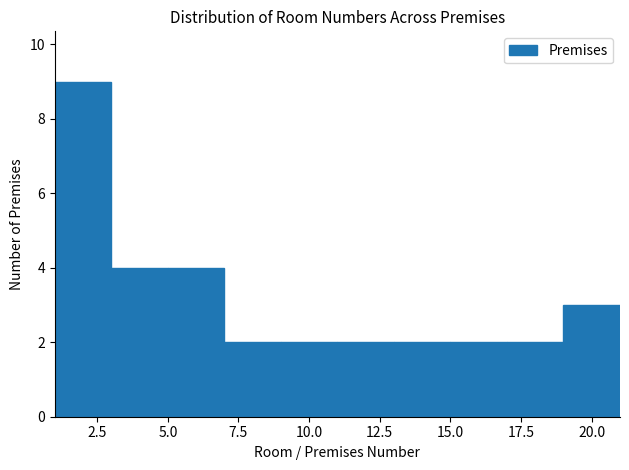

Reading left to right, transcribe this chart: for each bar, give the range it covers on the x-axis and its height. The values are not printed on the chart, so give them approximately, as read against the axis.

1 to 3: 9
3 to 5: 4
5 to 7: 4
7 to 9: 2
9 to 11: 2
11 to 13: 2
13 to 15: 2
15 to 17: 2
17 to 19: 2
19 to 21: 3